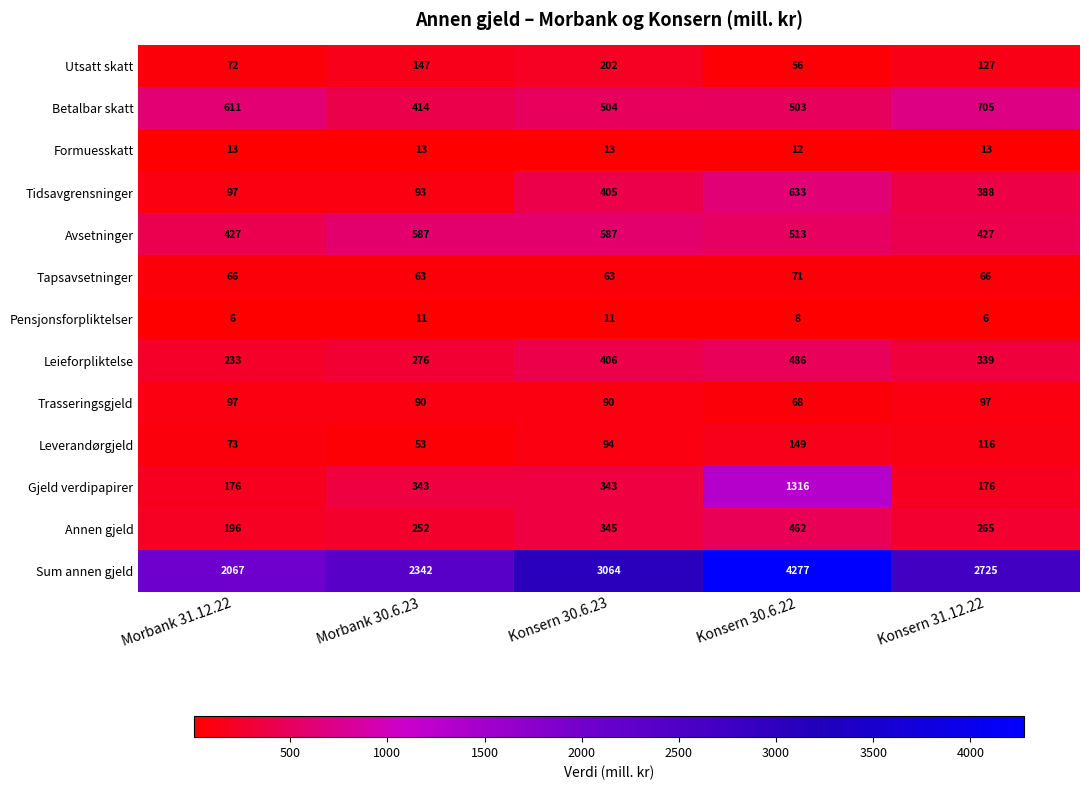

What is the approximate value of Tapsavsetninger at Morbank 31.12.22?

66